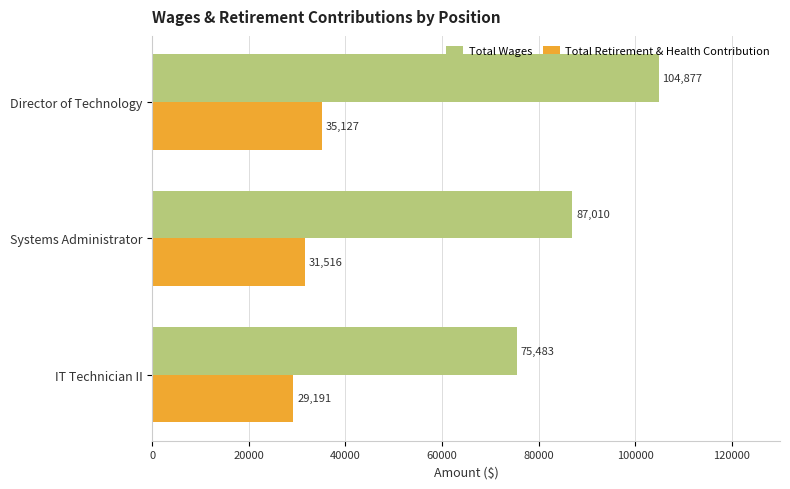

List the labels in order of Total Retirement & Health Contribution value, largest first.

Director of Technology, Systems Administrator, IT Technician II